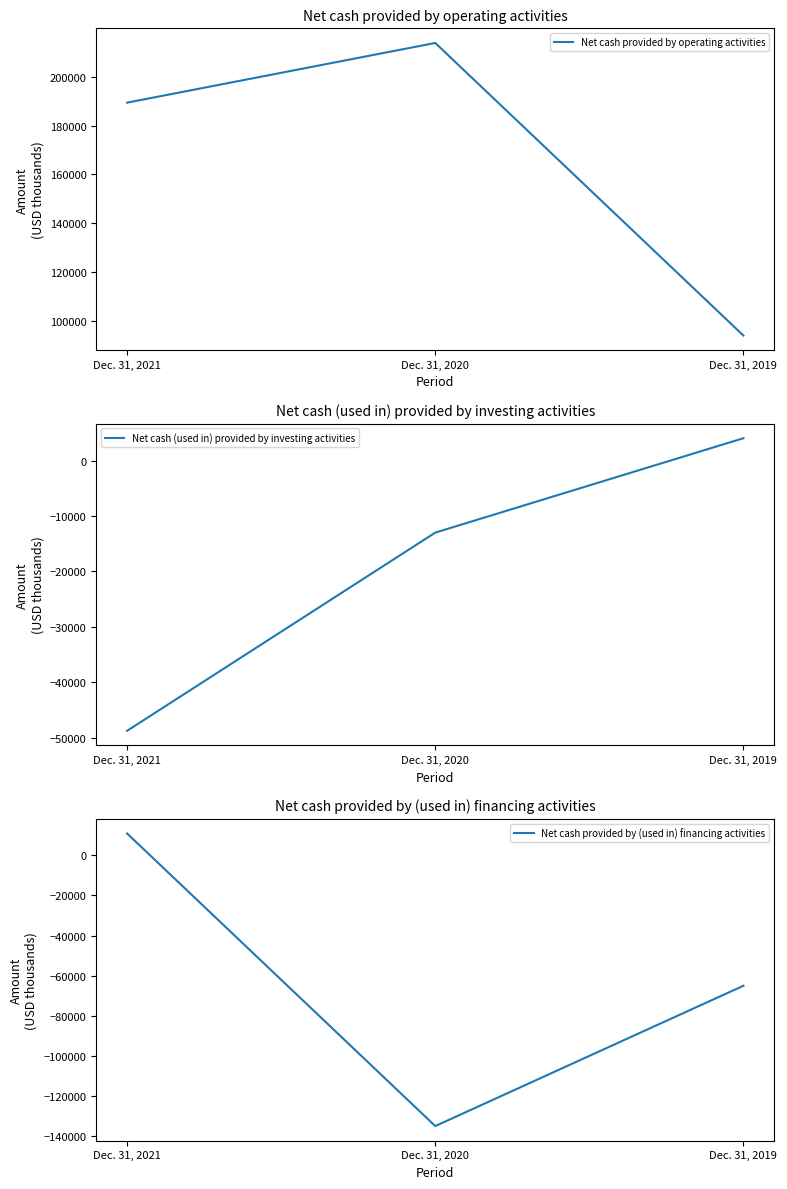

Count the Net cash provided by (used in) financing activities values in the range -135121 to 10957.

3